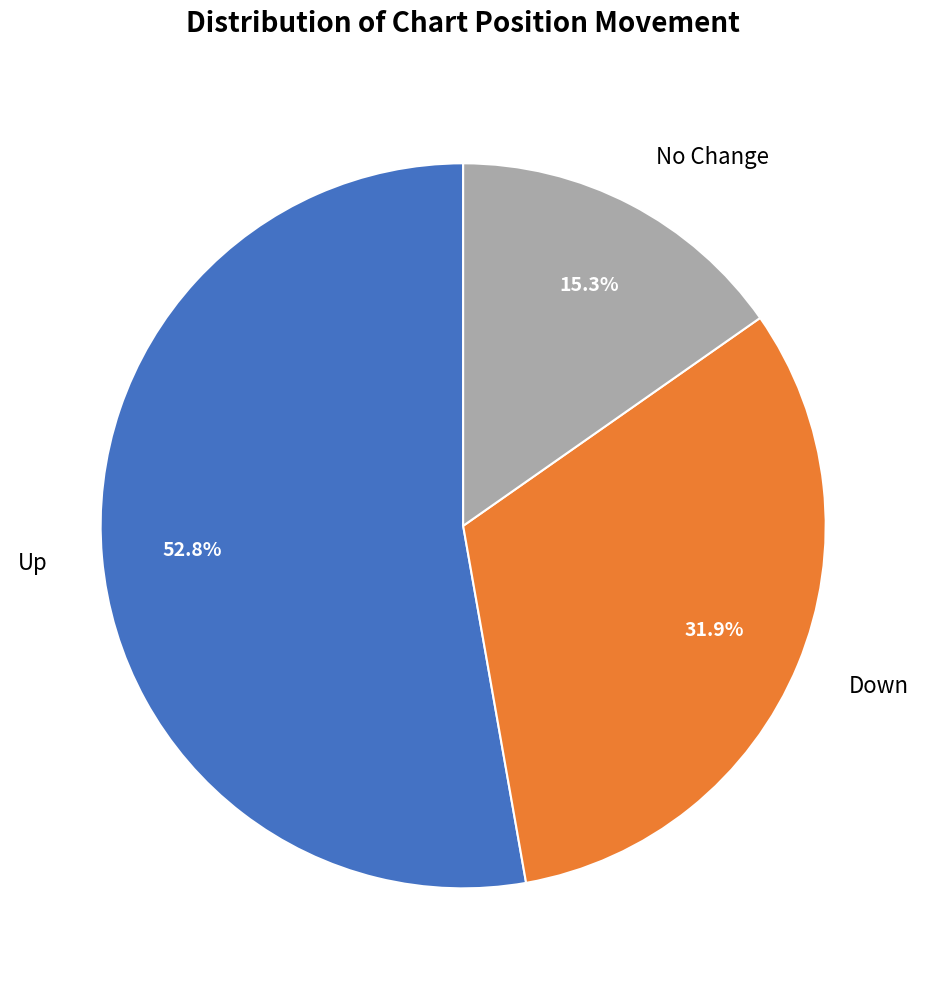

Combined, what portion of the pie is Up and No Change?

68.1%